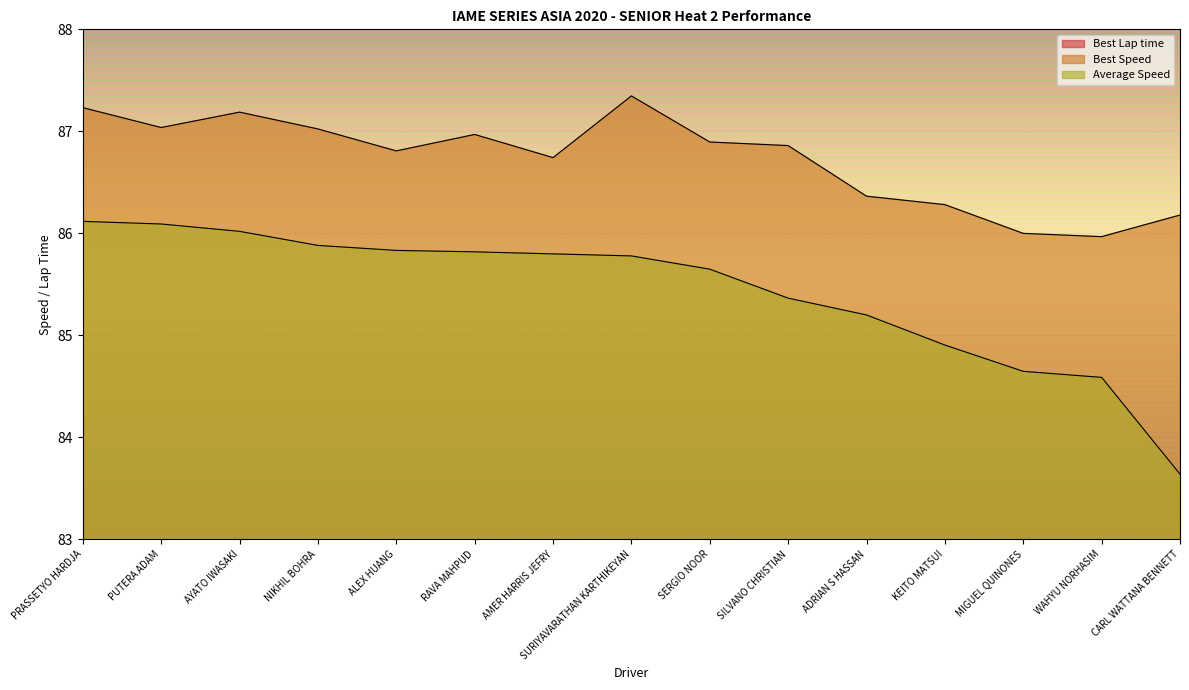

True or false: Average Speed has a value of 85.2 at ADRIAN S HASSAN.

True